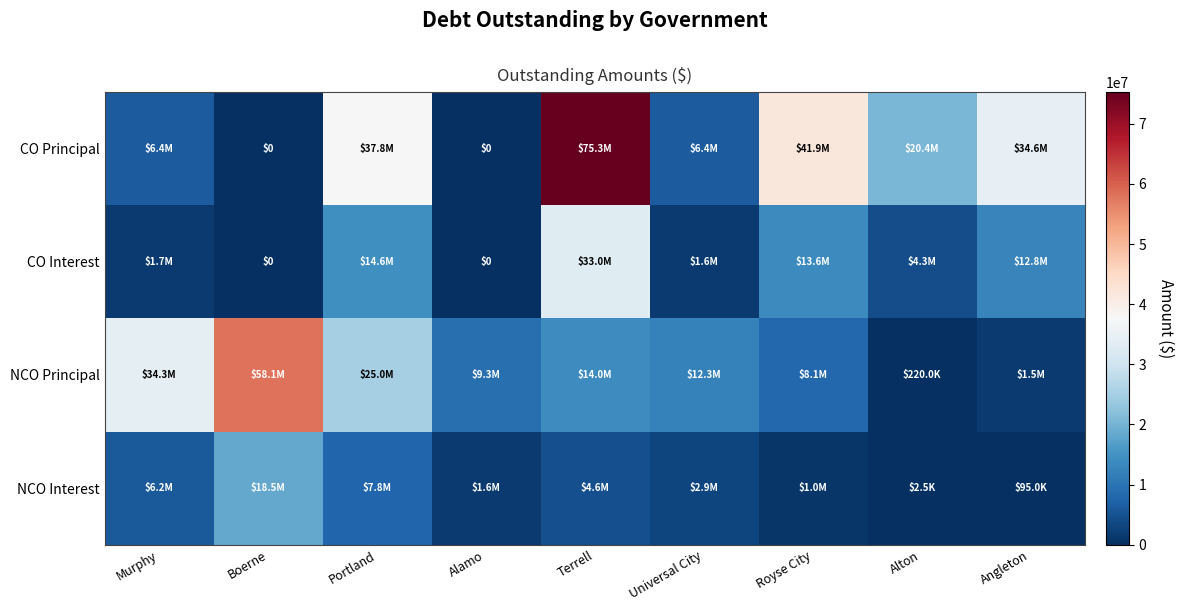

How many data points in NCO Interest are less than 2943200?

4